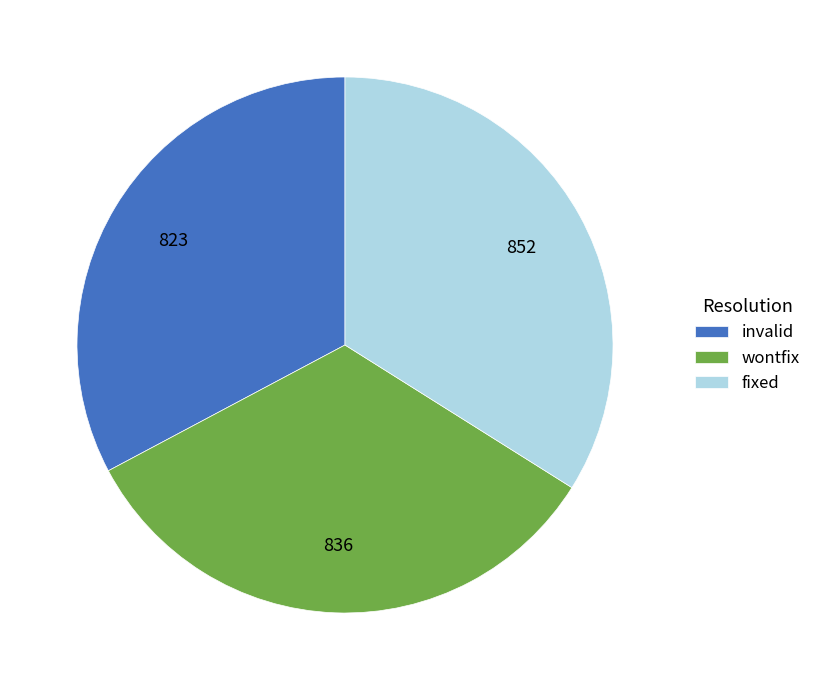

Combined, do invalid and fixed account for over 50%?

Yes